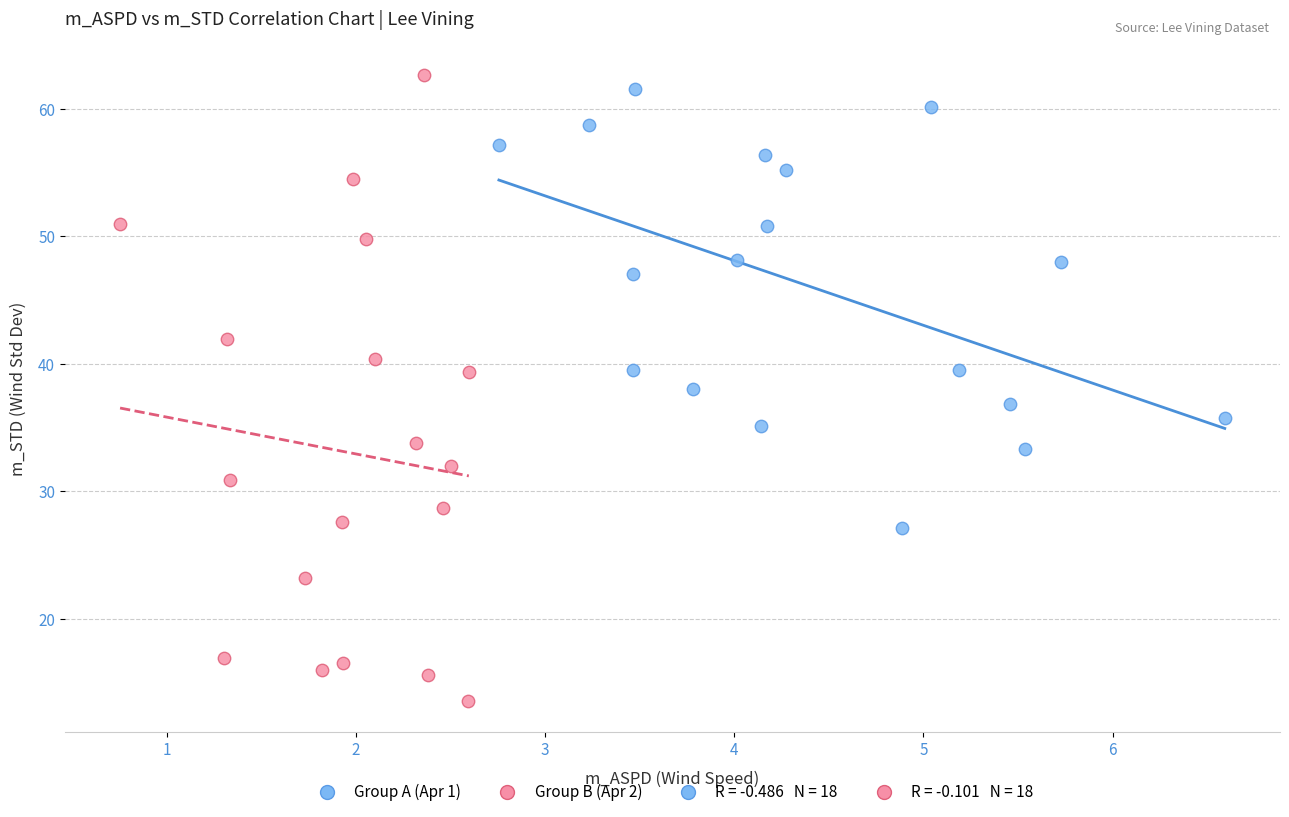

Which series contains the lowest Y value?

Group B (Apr 2)